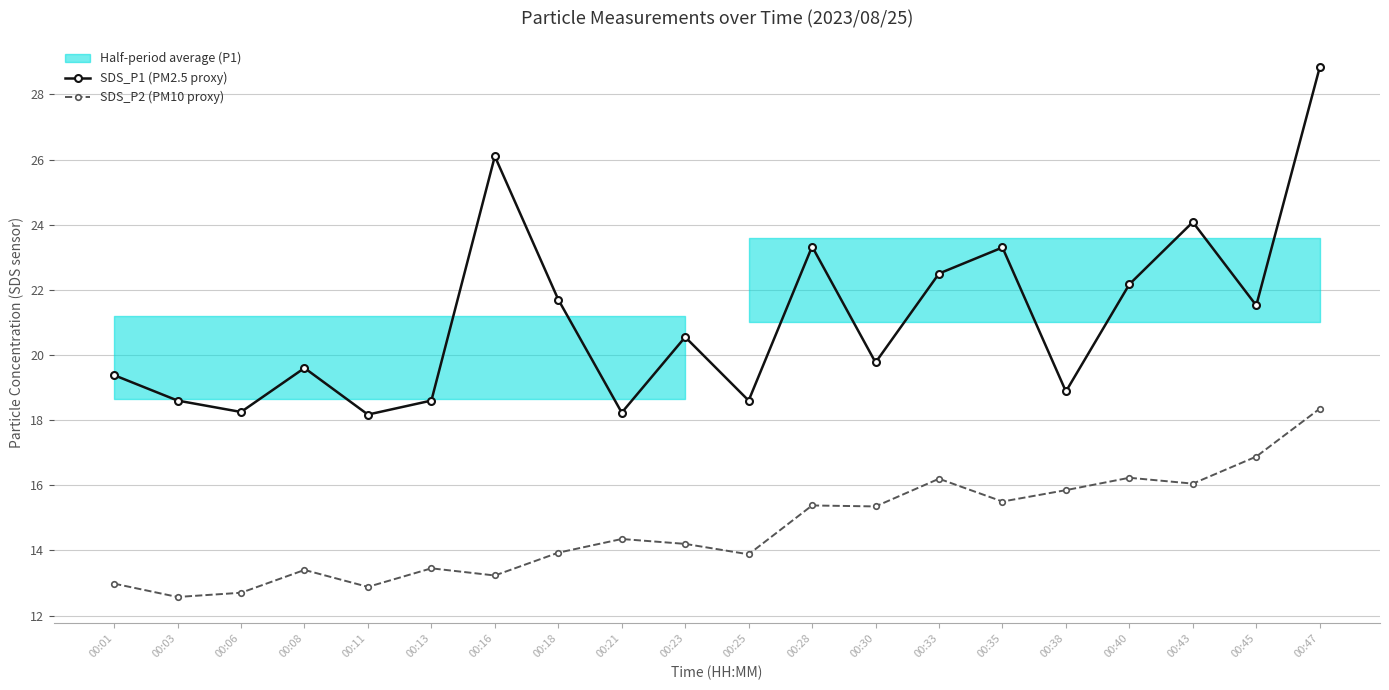

How many data points does each series have?

20